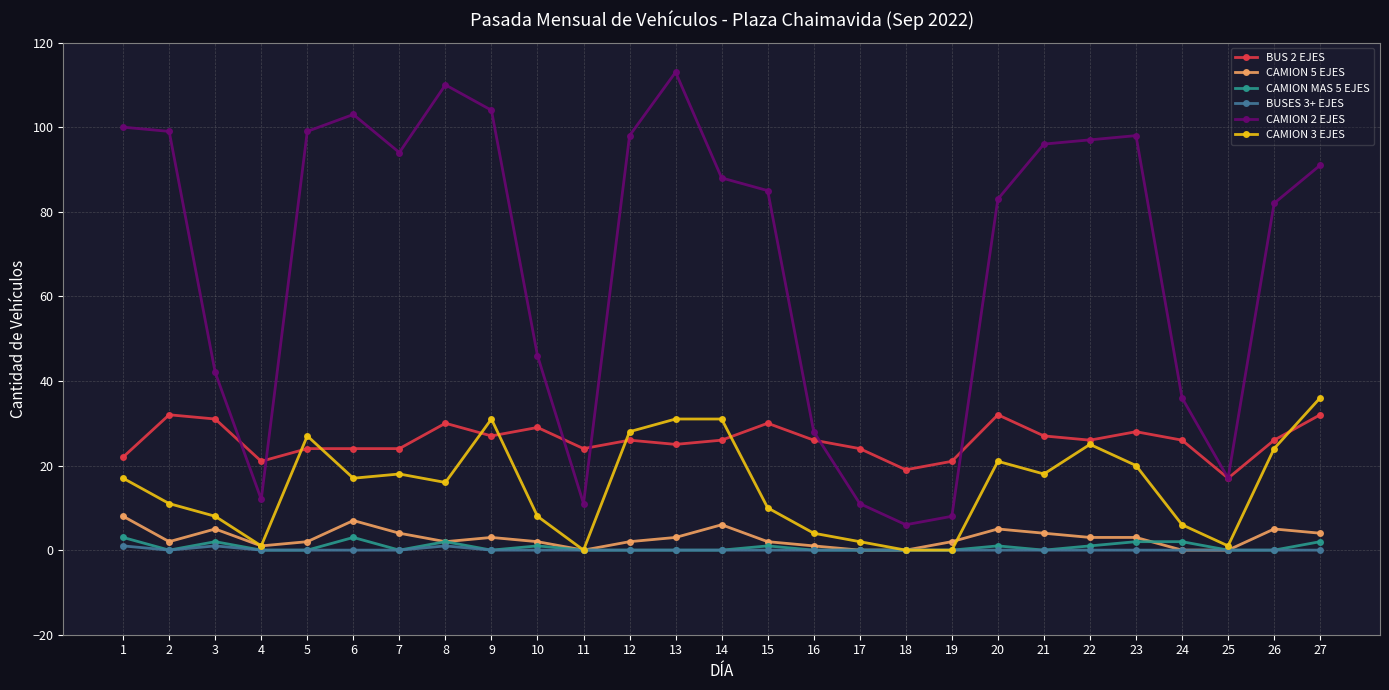

True or false: CAMION 2 EJES has a value of 3 at 11.

False